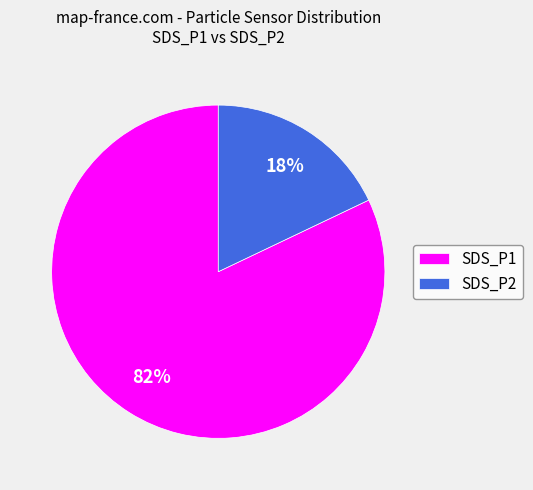

Combined, do SDS_P2 and SDS_P1 account for over 50%?

Yes